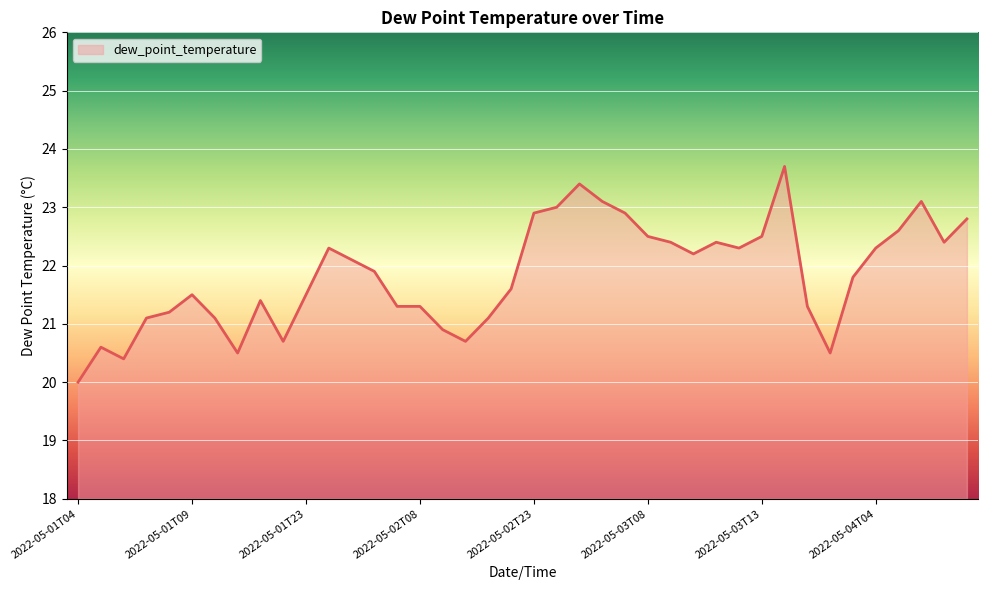

What is the difference between the maximum and minimum values?

3.7